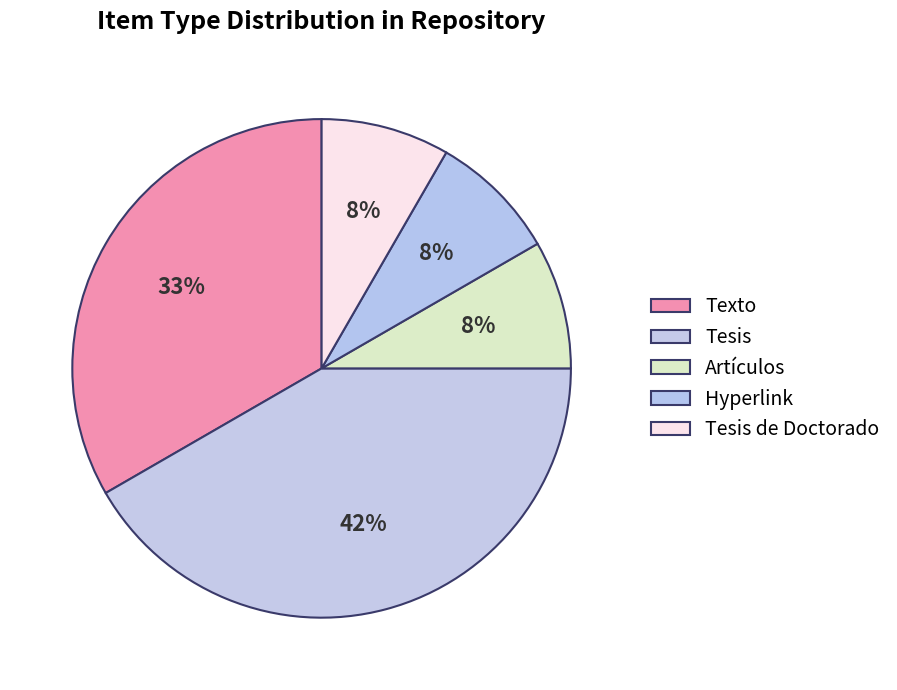

Does any single category account for the majority?

No